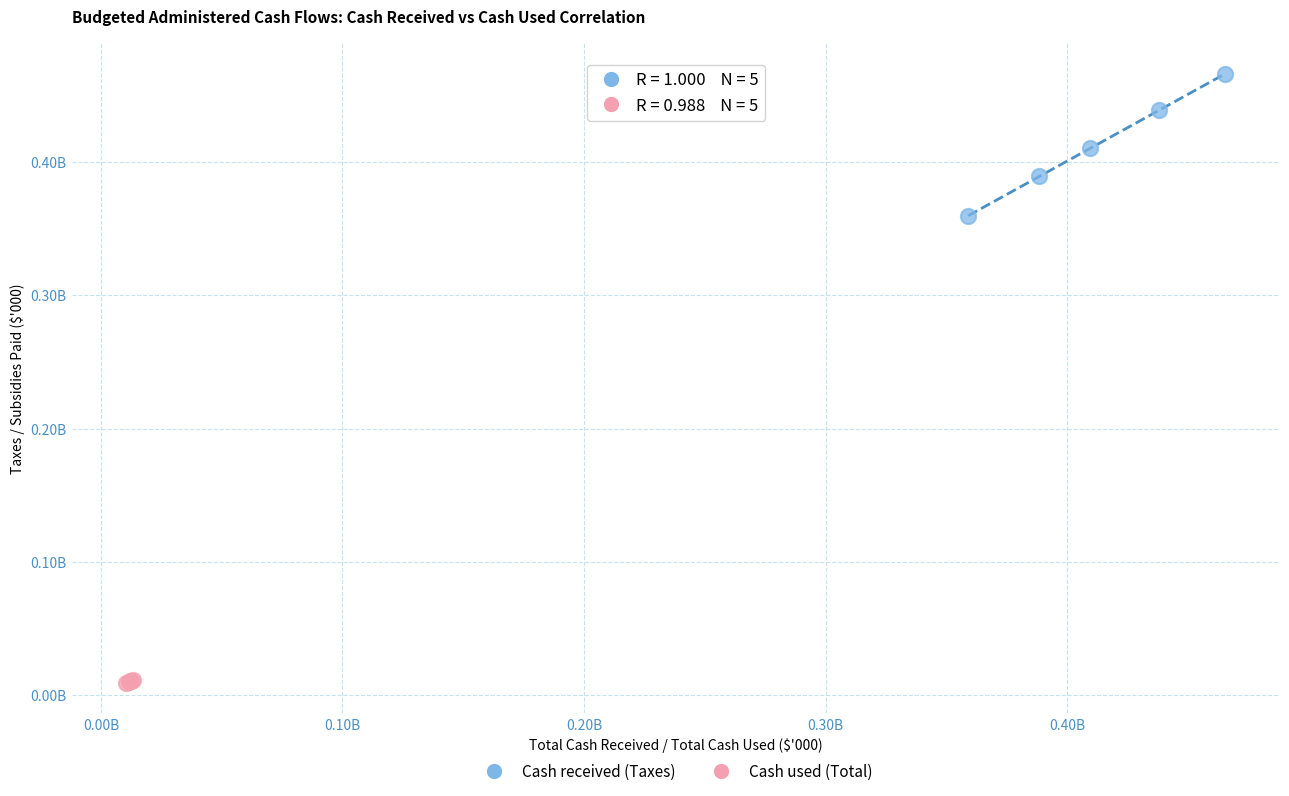

Which series contains the lowest Y value?

Cash used (Total)